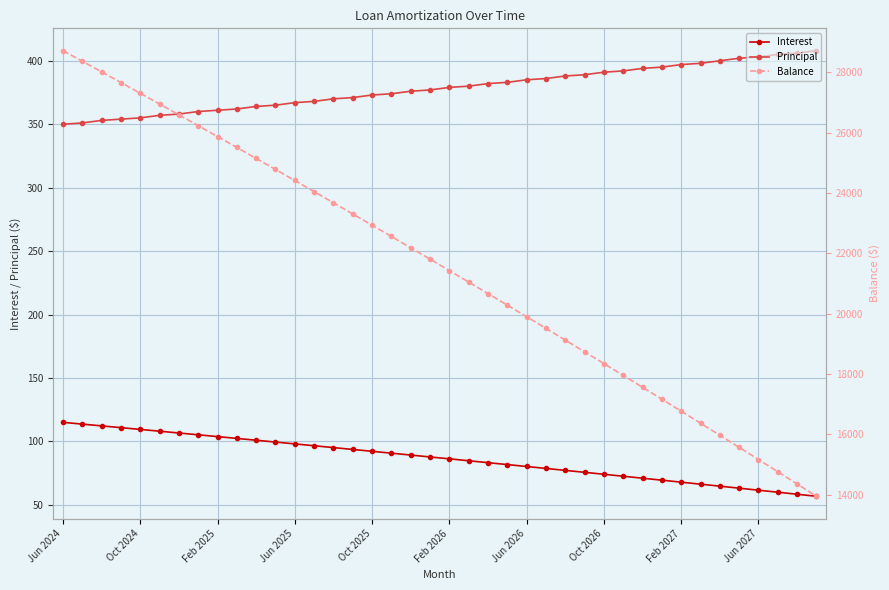

Rank the series at 22 from lowest to highest value.

Interest, Principal, Balance